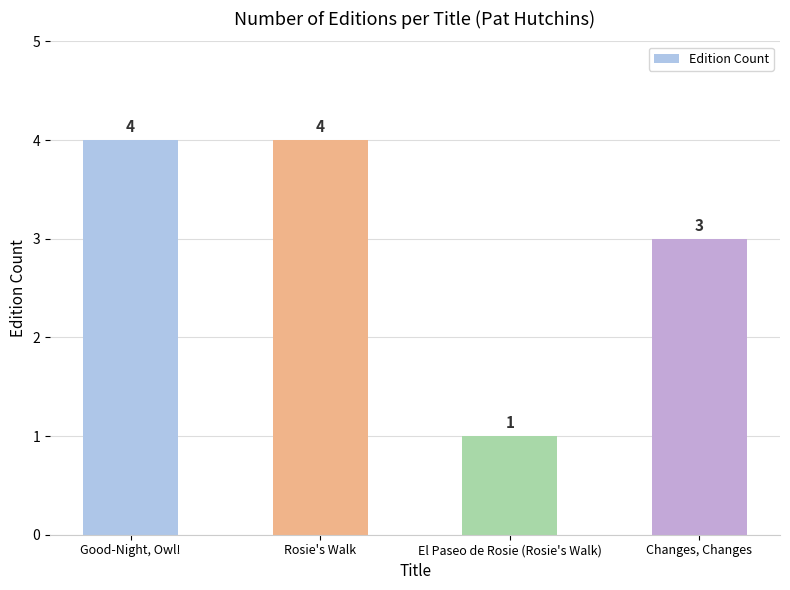

What position from the left is El Paseo de Rosie (Rosie's Walk)?

3